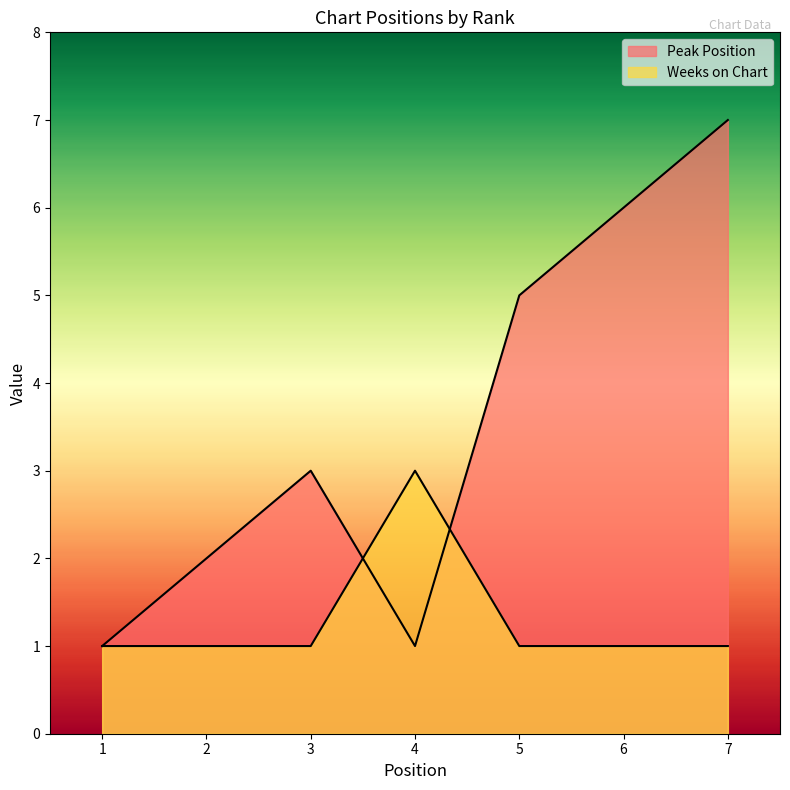

At which category is the sum across all series the highest?

7